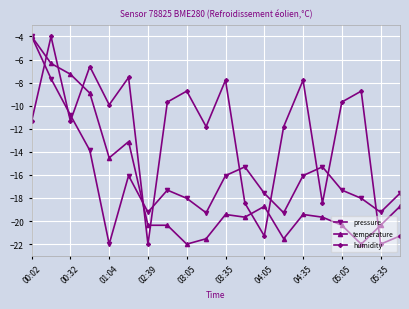

What is the sum of all temperature values?

-338.3